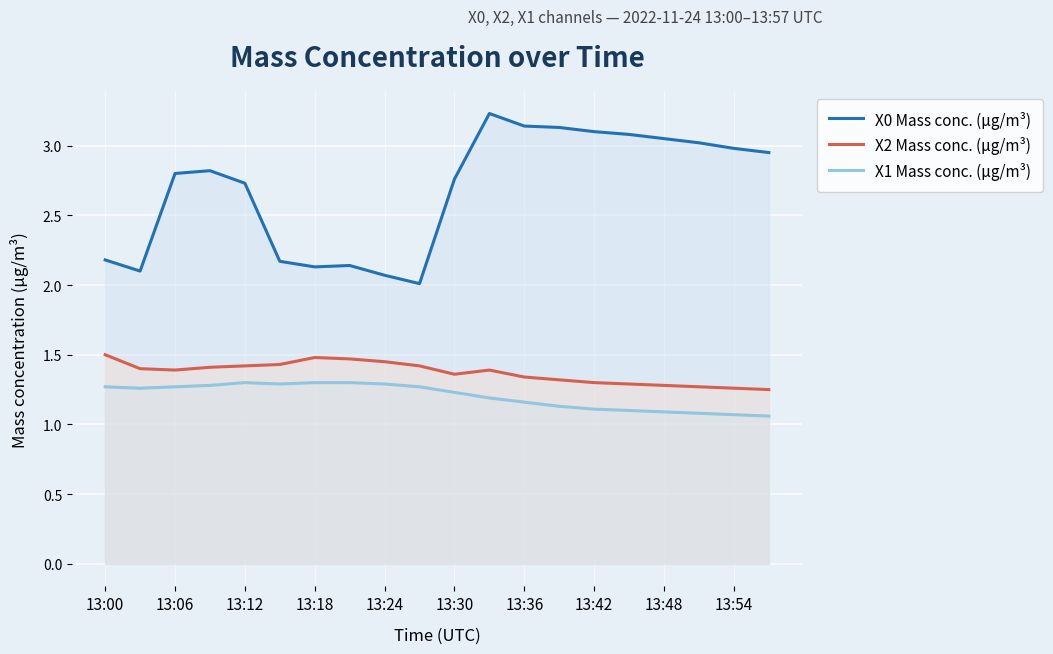

What is the greatest value displayed?

3.2